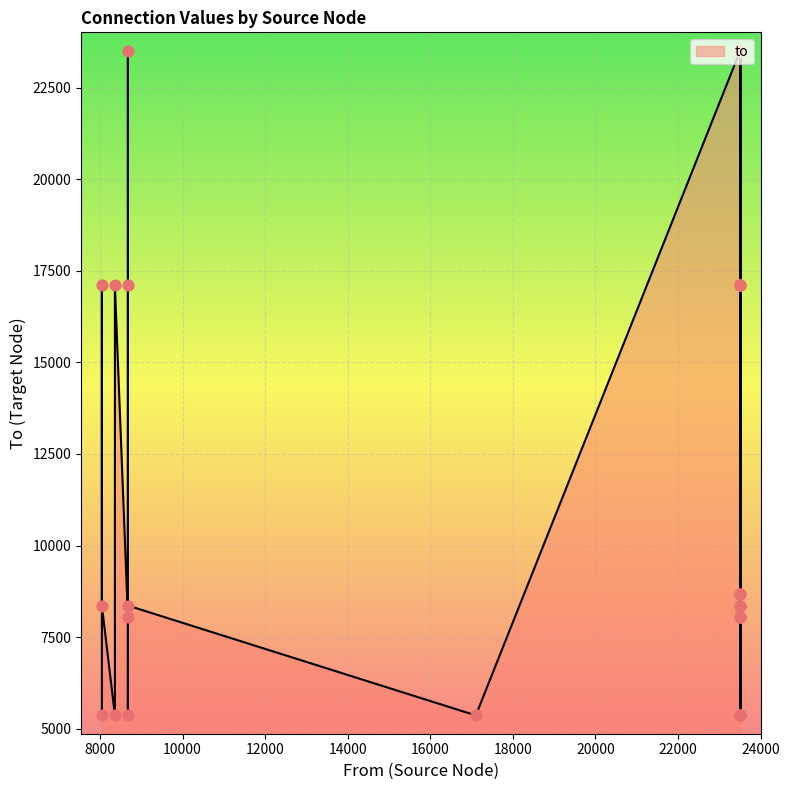

What is the ratio of the value at 8047 to the value at 23505?

0.4